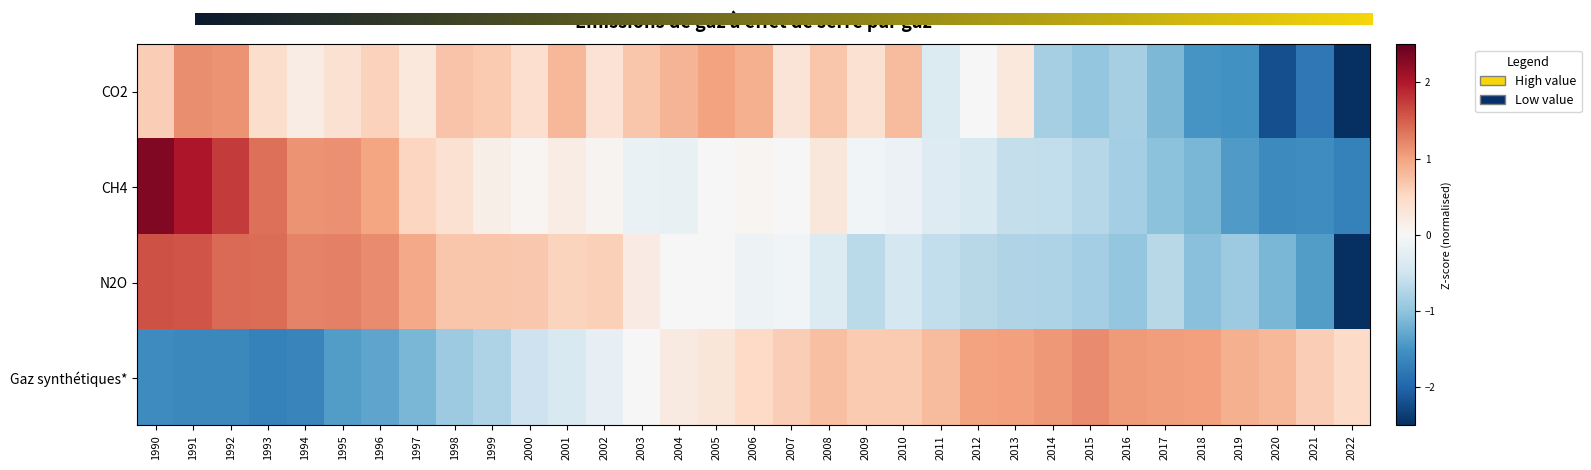

Reading left to right, extract all data points from this chart.

CO2: 0.6	1.2	1.1	0.4	0.2	0.4	0.6	0.3	0.7	0.7	0.4	0.8	0.4	0.7	0.9	1.0	0.9	0.3	0.7	0.4	0.8	-0.3	0.0	0.3	-0.8	-1.0	-0.8	-1.1	-1.5	-1.5	-2.2	-1.8	-2.6
CH4: 2.3	2.0	1.8	1.4	1.1	1.2	1.0	0.5	0.4	0.2	0.0	0.2	0.1	-0.2	-0.2	-0.0	0.1	0.0	0.3	-0.1	-0.1	-0.3	-0.4	-0.6	-0.6	-0.7	-0.8	-1.0	-1.1	-1.4	-1.6	-1.6	-1.7
N2O: 1.6	1.6	1.4	1.4	1.2	1.3	1.2	1.0	0.7	0.7	0.7	0.6	0.6	0.2	-0.0	-0.0	-0.1	-0.1	-0.3	-0.7	-0.4	-0.6	-0.7	-0.8	-0.8	-0.9	-1.0	-0.7	-1.1	-0.9	-1.1	-1.4	-2.5
Gaz synthétiques*: -1.6	-1.6	-1.6	-1.7	-1.7	-1.4	-1.3	-1.1	-0.9	-0.8	-0.5	-0.4	-0.2	0.0	0.2	0.3	0.5	0.6	0.8	0.6	0.7	0.8	1.0	1.0	1.1	1.2	1.1	1.1	1.0	0.9	0.8	0.6	0.5